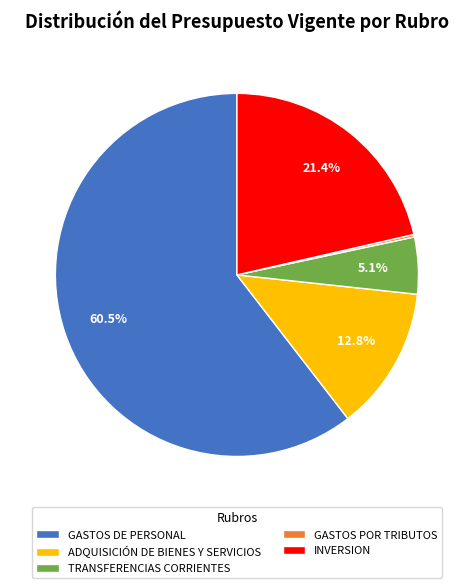

Which category has the biggest portion of the pie?

GASTOS DE PERSONAL